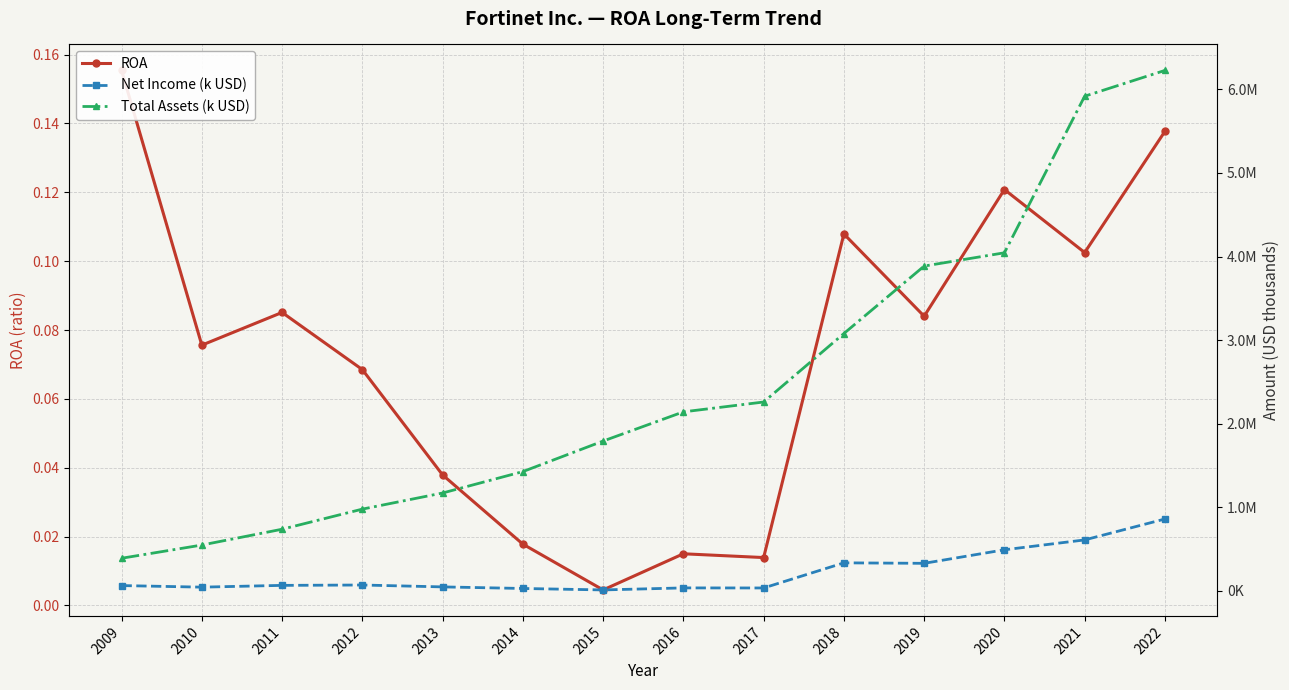

What is the spread (max minus min) of values at 2014?

1424774.0